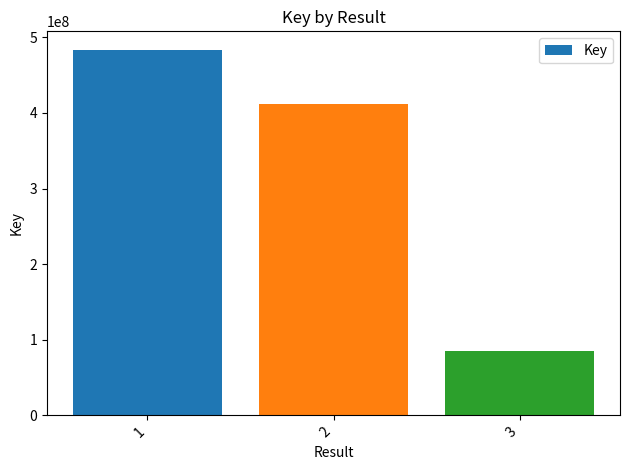

List the labels in order of value, smallest first.

3, 2, 1